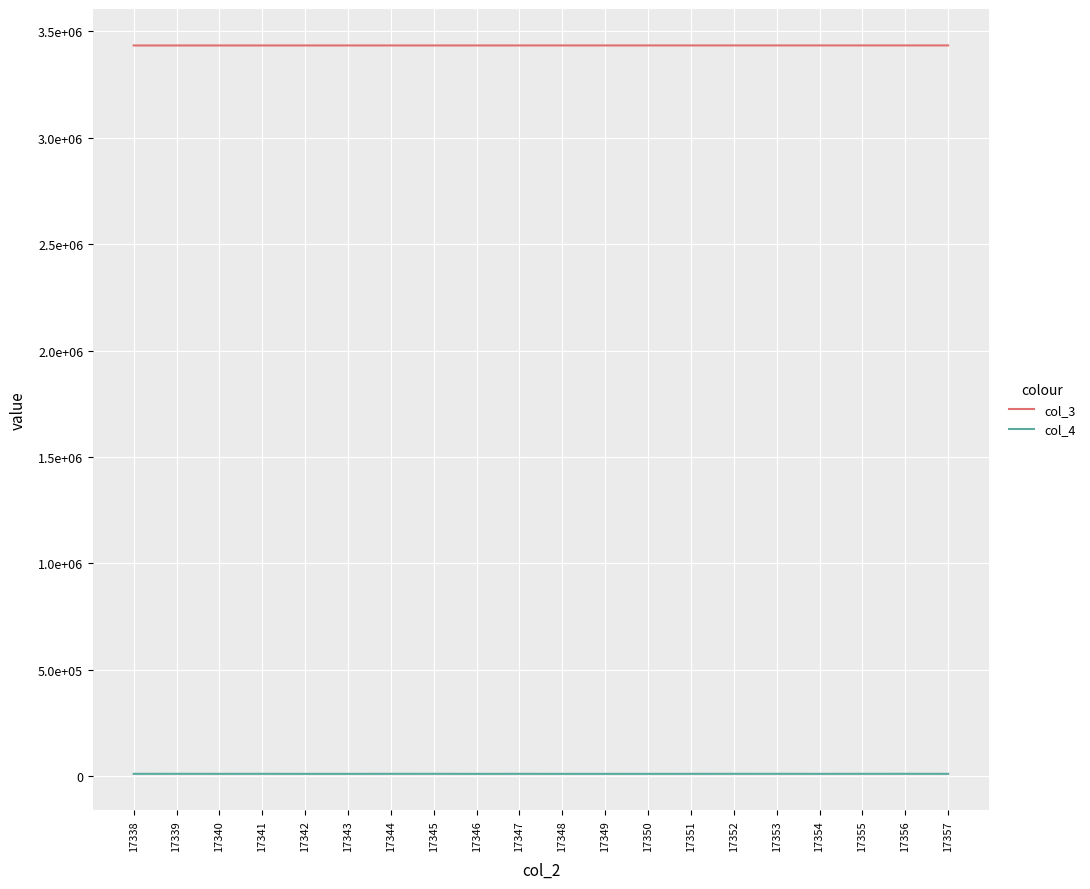

Which series has the largest total across all categories?

col_3